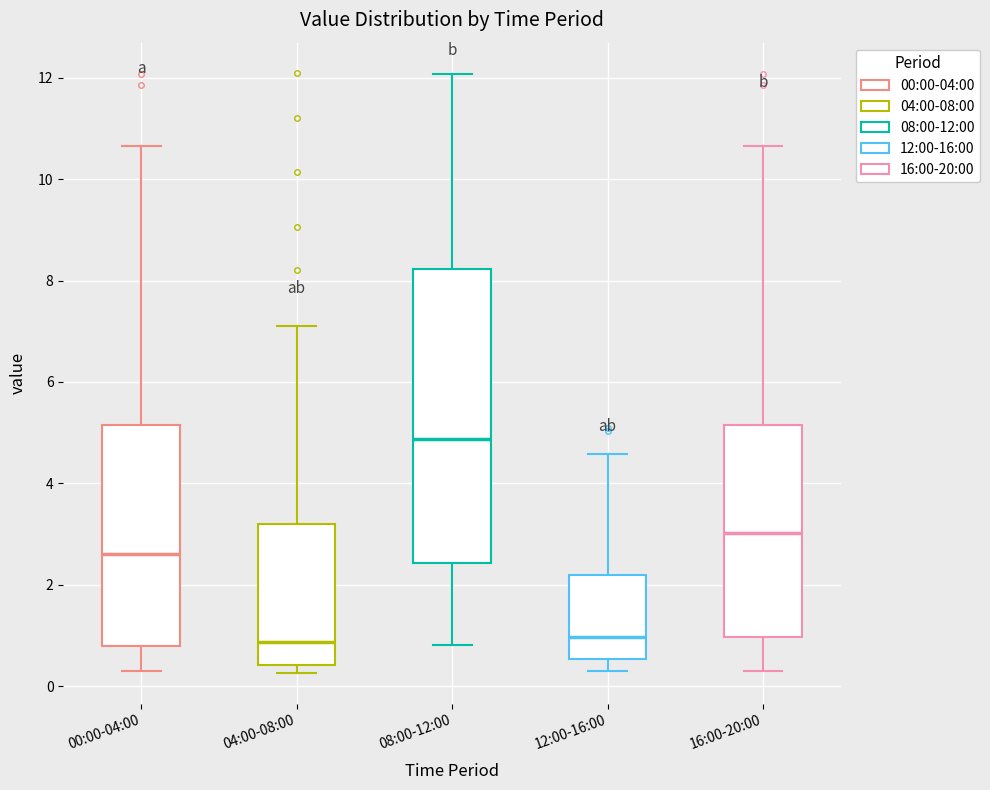

Reading left to right, transcribe this box plot: for each box, give where its median line is, the range the box spans, and where its two whiskers end, as read against the y-axis. The values are not printed on the chart, so give them approximately, as read against the axis.

00:00-04:00: median 2.6, box 0.8 to 5.2, whiskers 0.4 to 10.6
04:00-08:00: median 0.8, box 0.4 to 3.2, whiskers 0.2 to 7.2
08:00-12:00: median 4.8, box 2.4 to 8.2, whiskers 0.8 to 12.0
12:00-16:00: median 1.0, box 0.6 to 2.2, whiskers 0.4 to 4.6
16:00-20:00: median 3.0, box 1.0 to 5.2, whiskers 0.4 to 10.6